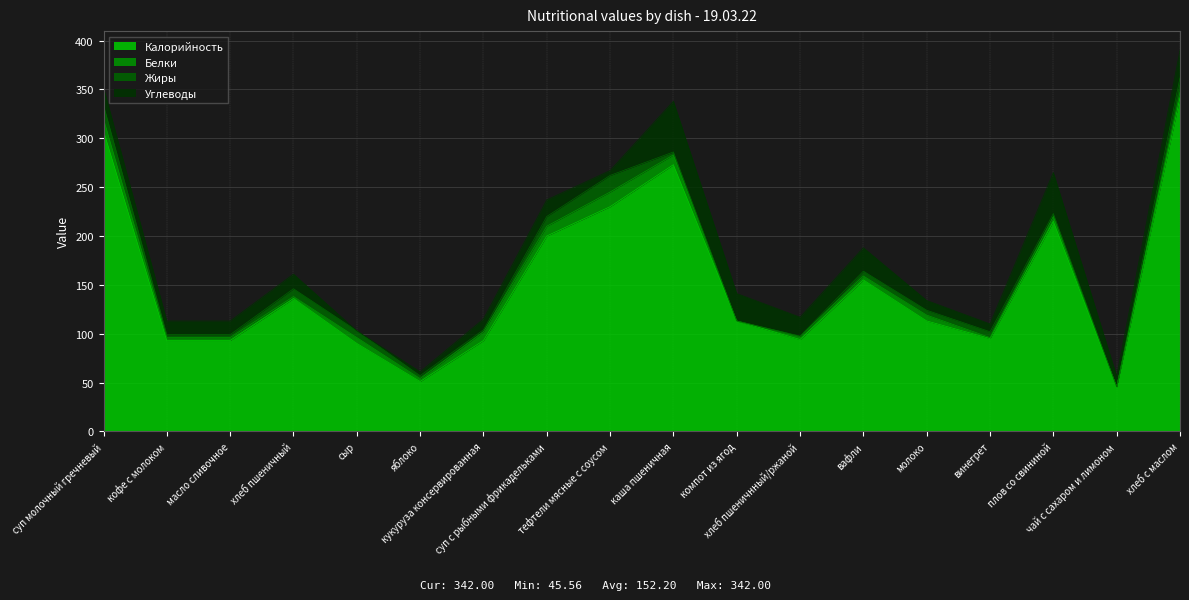

Reading left to right, transcribe all the data shown in this chart.

Калорийность: суп молочный гречневый=308.0	кофе с молоком=93.0	масло сливочное=93.0	хлеб пшеничный=136.0	сыр=90.0	яблоко=51.0	кукуруза консервированная=93.0	суп с рыбными фрикадельками=200.0	тефтели мясные с соусом=230.0	каша пшеничная=273.0	компот из ягод=113.0	хлеб пшеничнный/ржаной=94.0	вафли=155.0	молоко=113.0	винегрет=95.0	плов со свининой=215.0	чай с сахаром и лимоном=45.6	хлеб с маслом=342.0
Белки: суп молочный гречневый=12.0	кофе с молоком=3.0	масло сливочное=3.0	хлеб пшеничный=2.0	сыр=6.0	яблоко=3.0	кукуруза консервированная=9.0	суп с рыбными фрикадельками=10.0	тефтели мясные с соусом=15.0	каша пшеничная=10.0	компот из ягод=0.0	хлеб пшеничнный/ржаной=3.2	вафли=4.0	молоко=6.0	винегрет=1.0	плов со свининой=5.0	чай с сахаром и лимоном=0.1	хлеб с маслом=4.9
Жиры: суп молочный гречневый=14.0	кофе с молоком=3.0	масло сливочное=3.0	хлеб пшеничный=8.0	сыр=7.0	яблоко=3.0	кукуруза консервированная=2.0	суп с рыбными фрикадельками=10.0	тефтели мясные с соусом=17.0	каша пшеничная=3.0	компот из ягод=0.1	хлеб пшеничнный/ржаной=0.4	вафли=5.0	молоко=5.0	винегрет=6.0	плов со свининой=3.0	чай с сахаром и лимоном=0.0	хлеб с маслом=15.0
Углеводы: суп молочный гречневый=18.0	кофе с молоком=14.0	масло сливочное=14.0	хлеб пшеничный=15.0	сыр=0.0	яблоко=4.0	кукуруза консервированная=11.0	суп с рыбными фрикадельками=17.0	тефтели мясные с соусом=5.0	каша пшеничная=52.0	компот из ягод=28.0	хлеб пшеничнный/ржаной=19.3	вафли=24.0	молоко=10.0	винегрет=8.0	плов со свининой=42.0	чай с сахаром и лимоном=11.0	хлеб с маслом=28.3